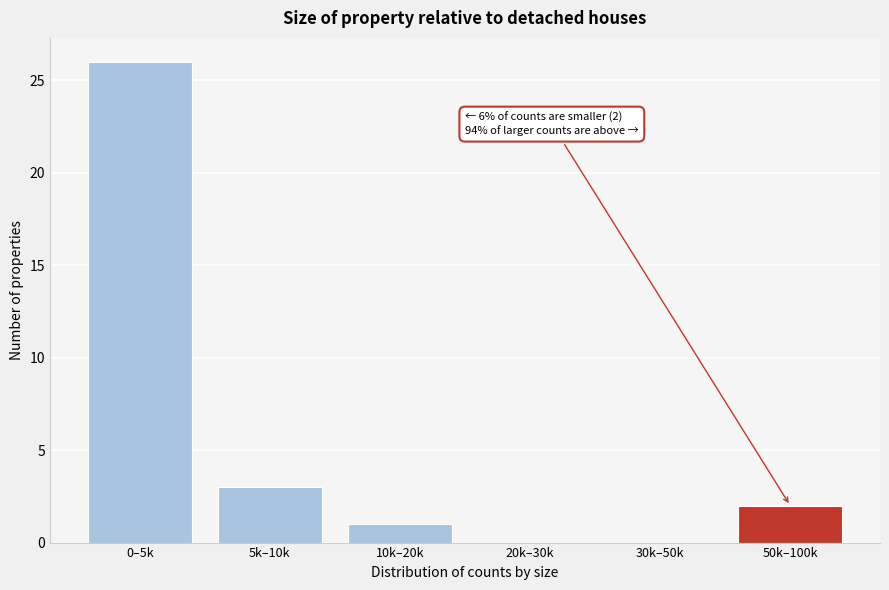

Reading left to right, list all the values displayed in this chart.

0–5k=26	5k–10k=3	10k–20k=1	20k–30k=0	30k–50k=0	50k–100k=2